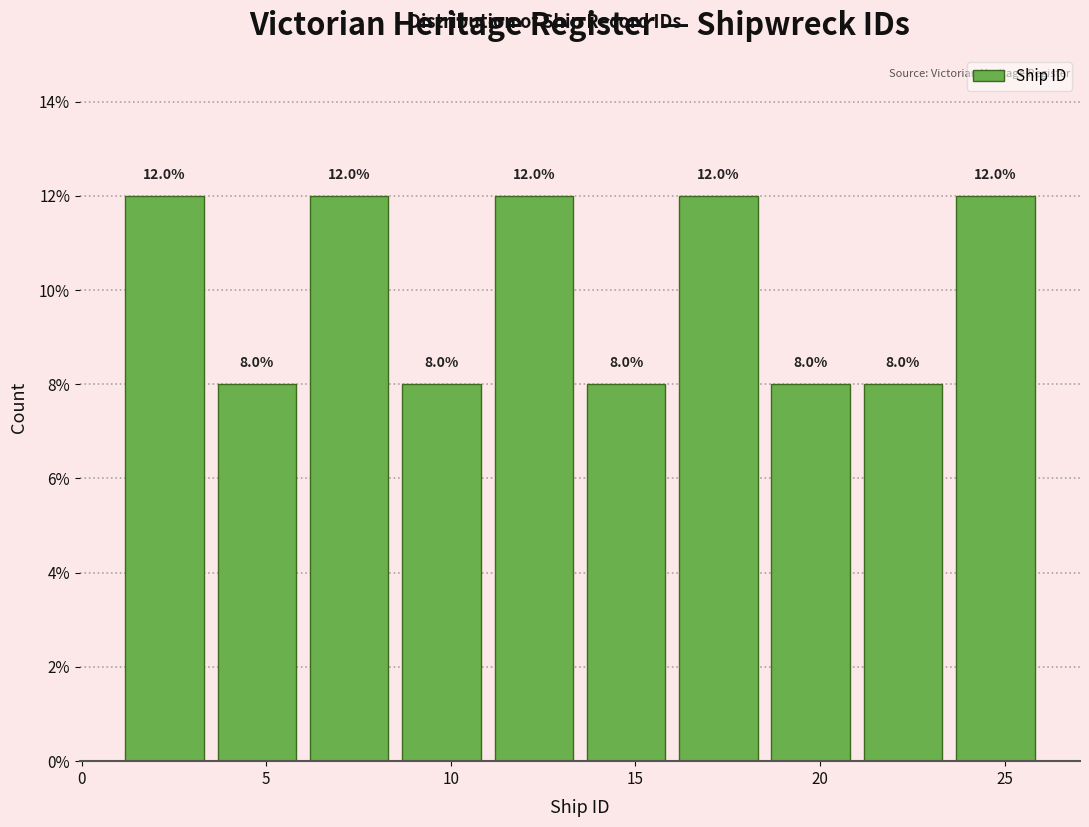

What is the height of the bar covering 8.5 to 11.0 on the x-axis?

8.0